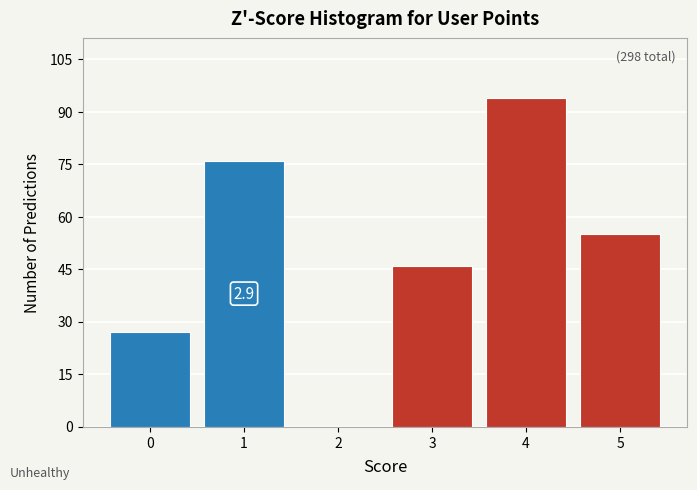

Reading left to right, list all the values displayed in this chart.

0=27	1=76	2=0	3=46	4=94	5=55